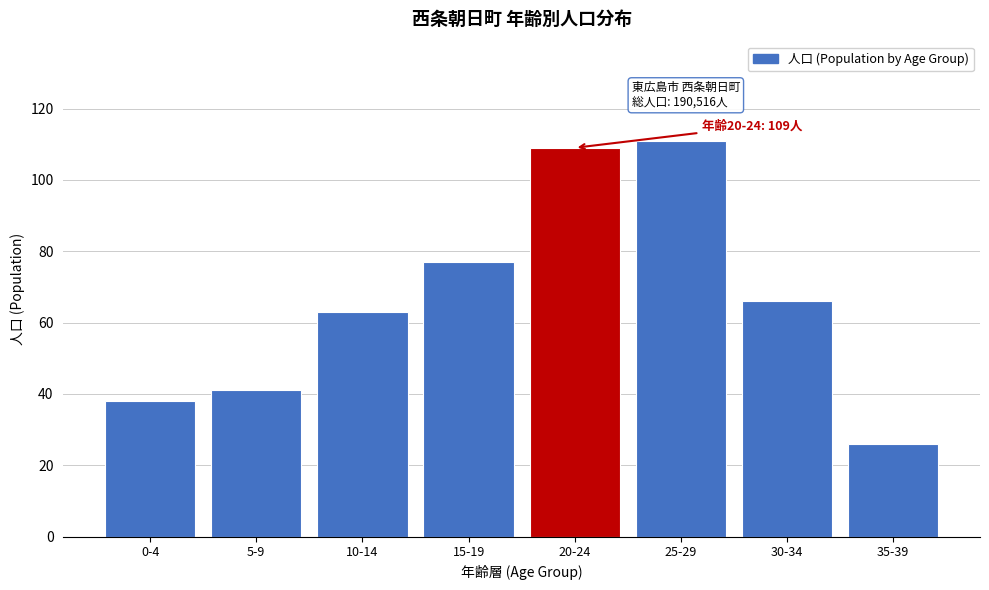

Reading right to left, extract all data points from this chart.

26	66	111	109	77	63	41	38